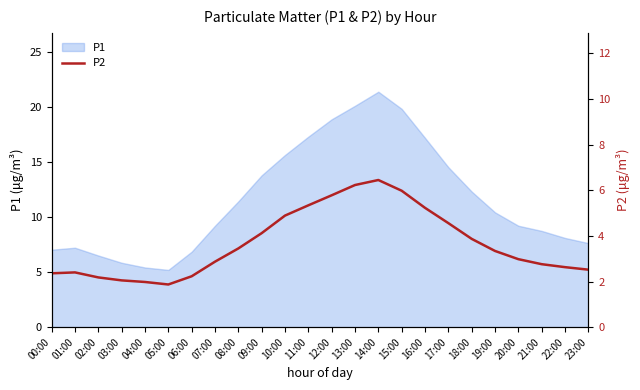

At which label does P1 first exceed 10?

08:00